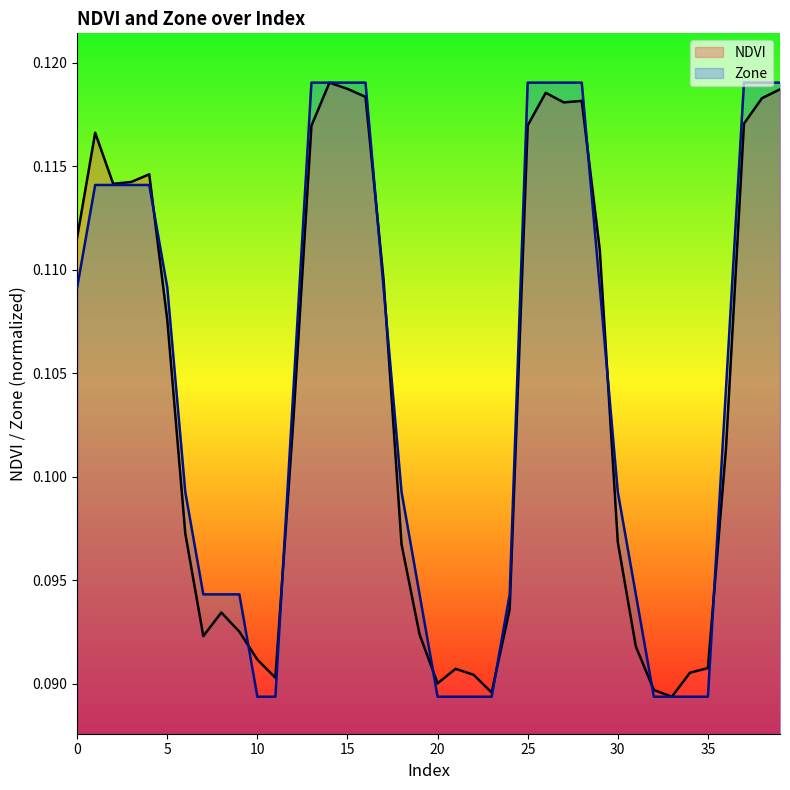

At which category does the chart reach its peak across all series?

14